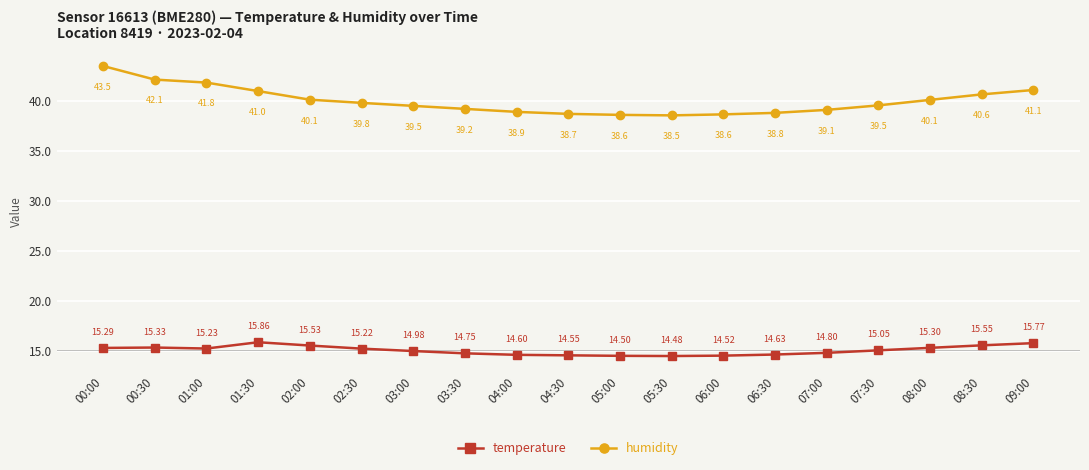

The humidity series shows 67.6 at 09:00. True or false?

False